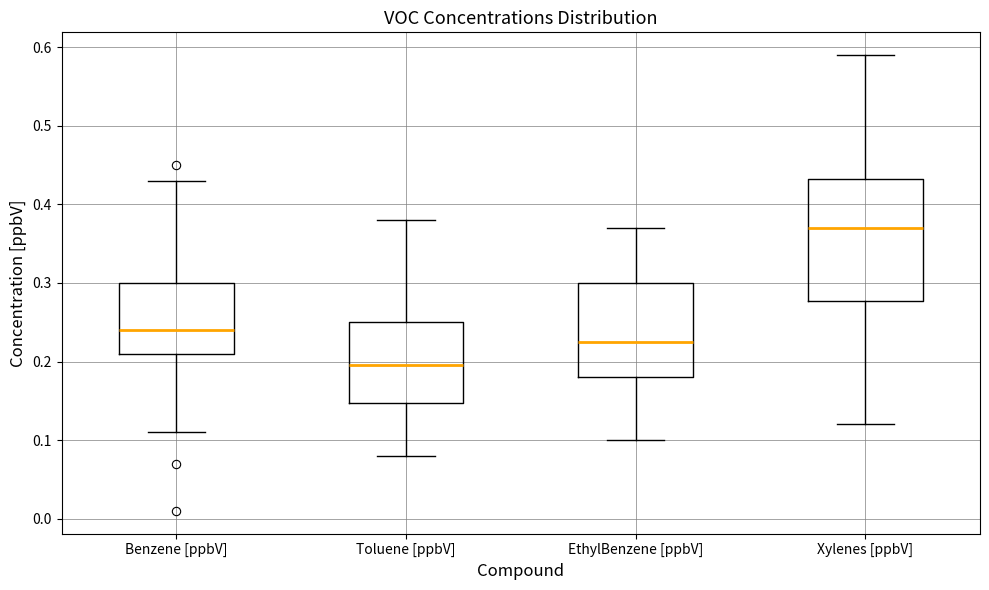

Comparing the boxes themselves (not the whiskers), which one is the tallest?

Xylenes [ppbV]